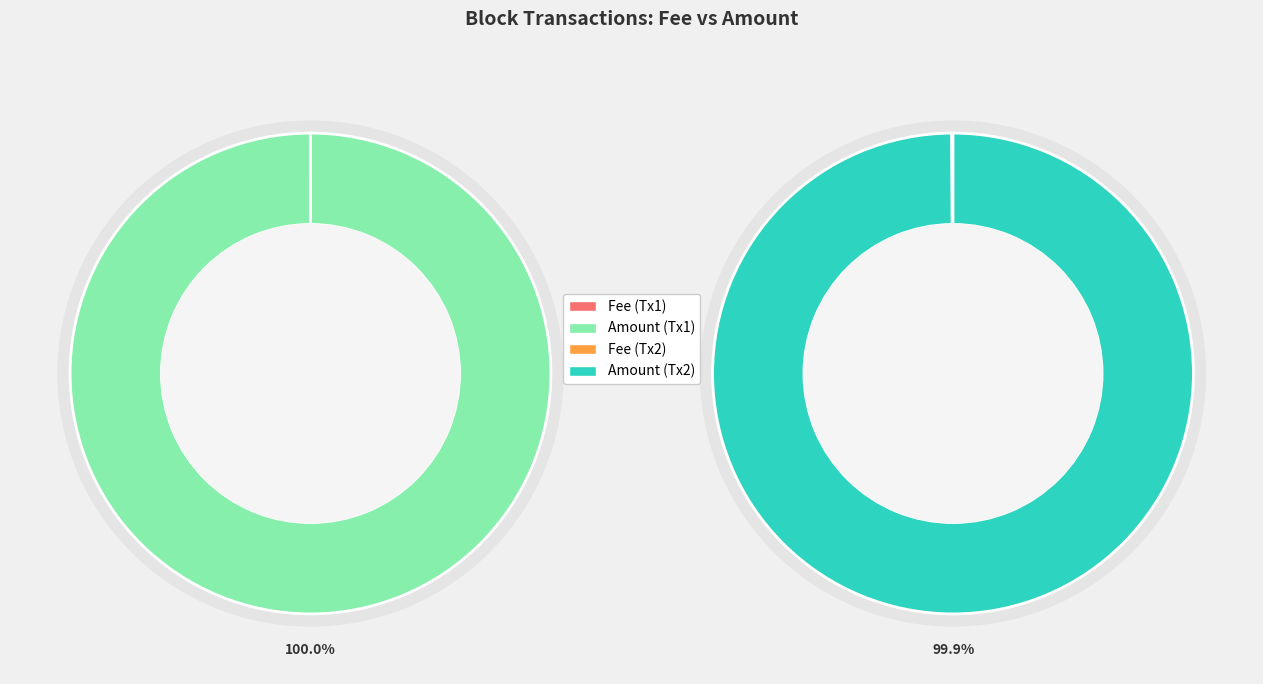

True or false: 87779 accounts for 100% of the total.

True